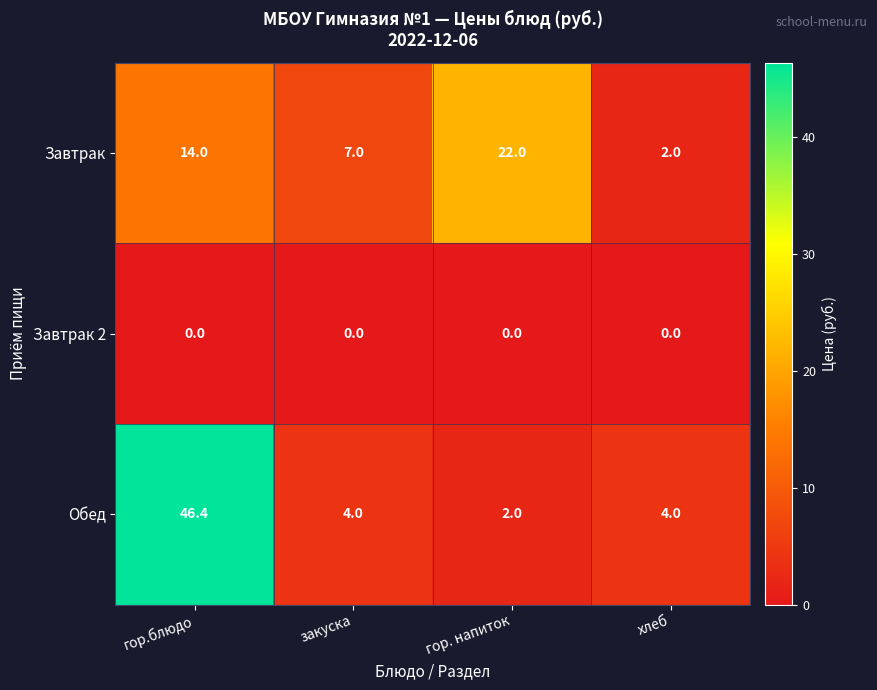

At how many categories does at least one series exceed 17?

2